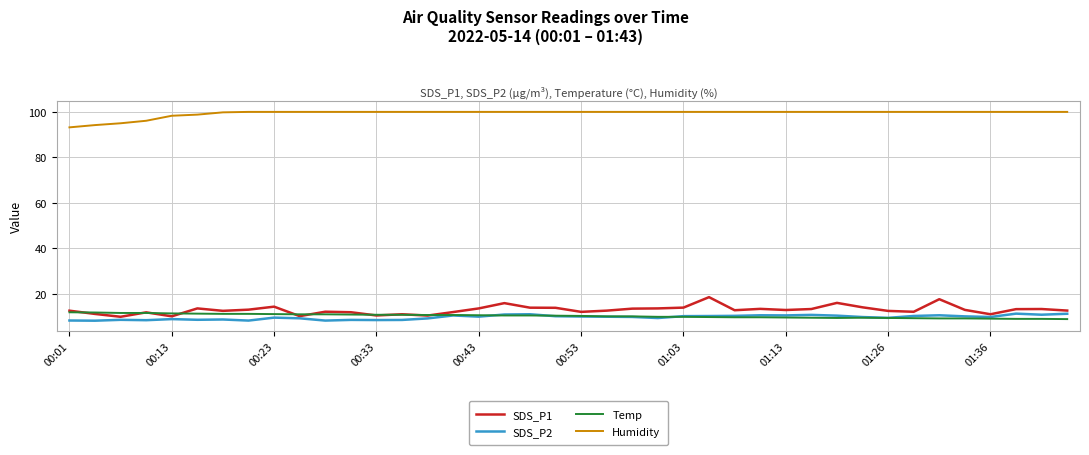

True or false: Humidity and SDS_P1 intersect in this chart.

False